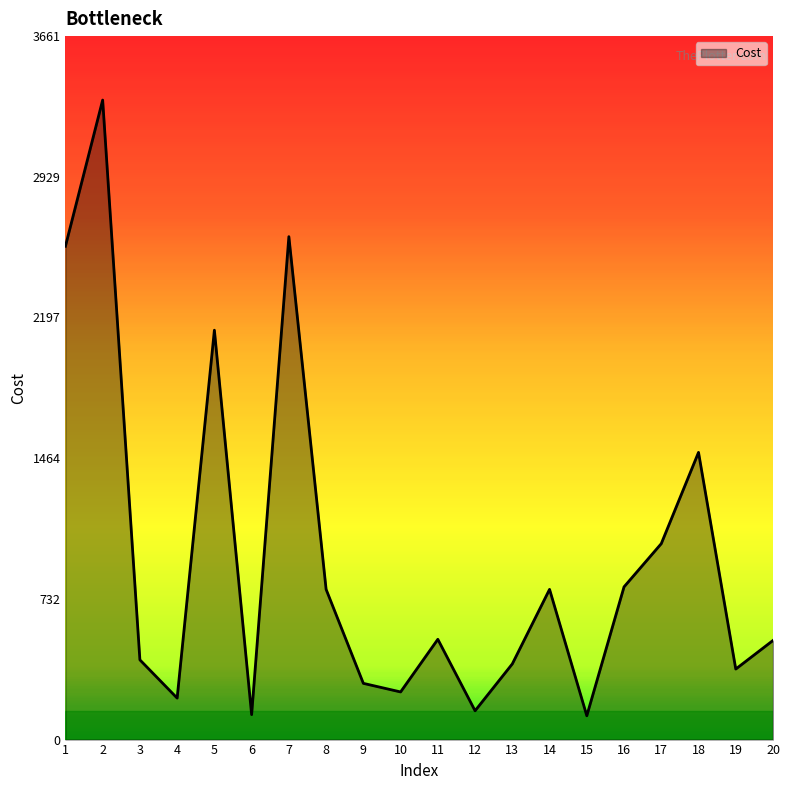

How many values are below 522?

10